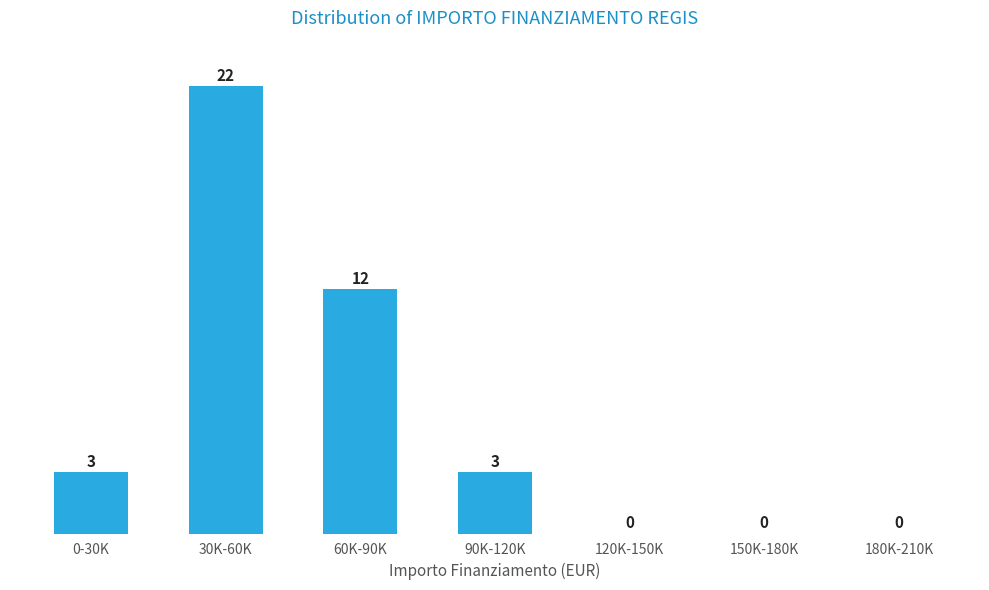

Reading left to right, extract all data points from this chart.

0-30K=3	30K-60K=22	60K-90K=12	90K-120K=3	120K-150K=0	150K-180K=0	180K-210K=0